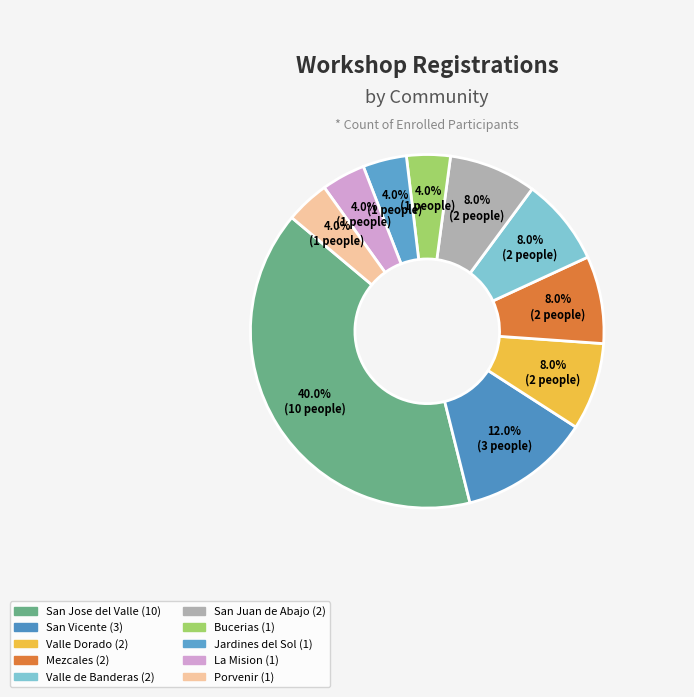

True or false: Jardines del Sol accounts for 13% of the total.

False